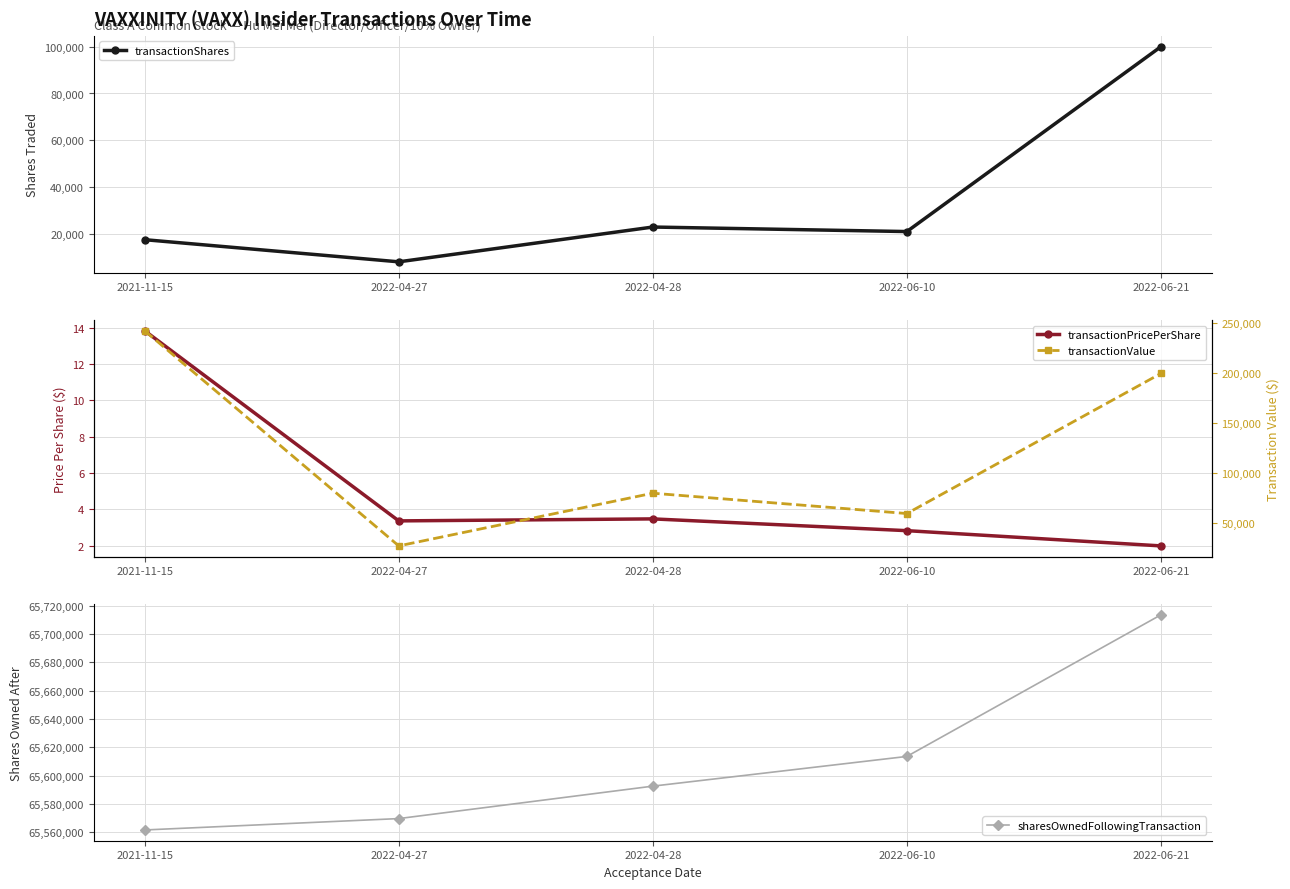

True or false: transactionValue and transactionShares cross at least once.

False